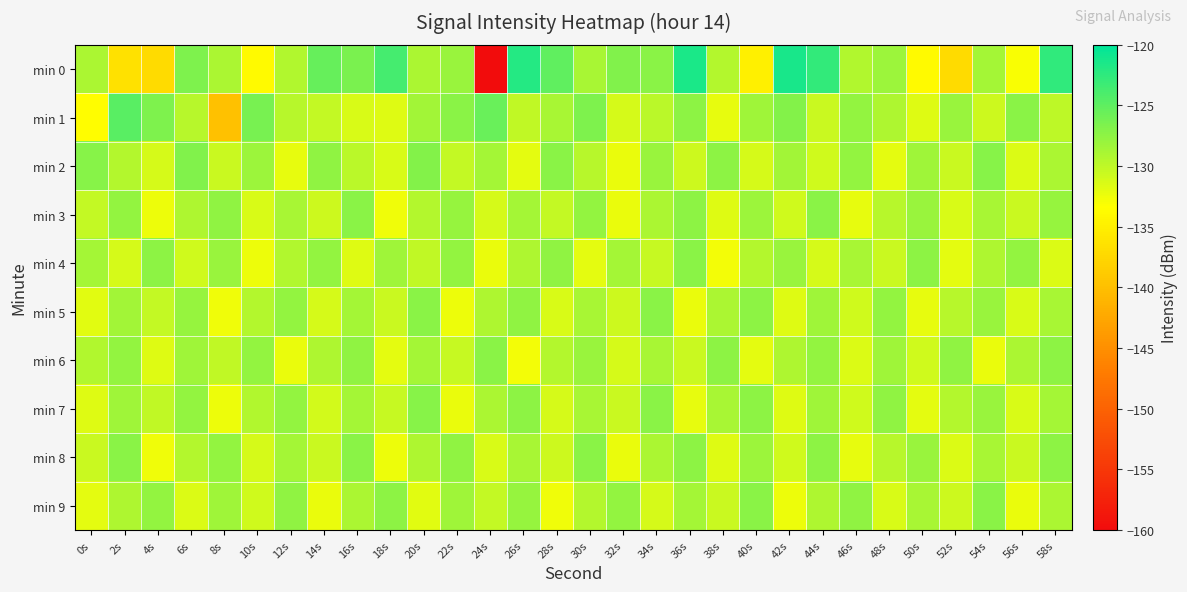

Rank the series by their maximum value, from lowest to highest.

min 3, min 4, min 5, min 6, min 8, min 9, min 7, min 2, min 1, min 0